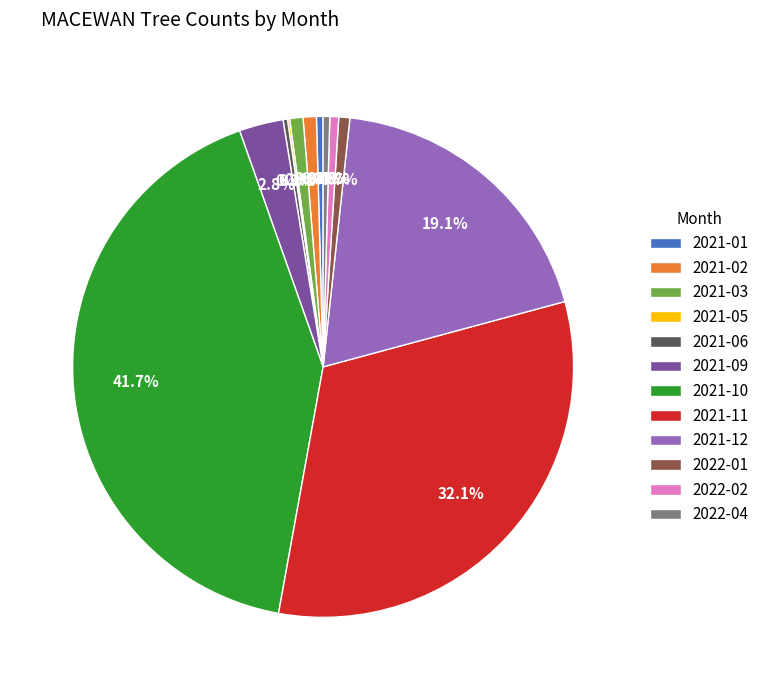

Between 2021-10 and 2021-06, which is larger?

2021-10